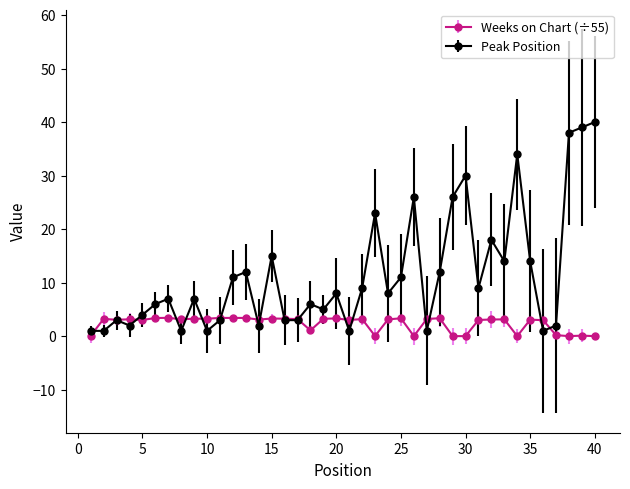

Which series has the largest range (max minus min)?

Peak Position